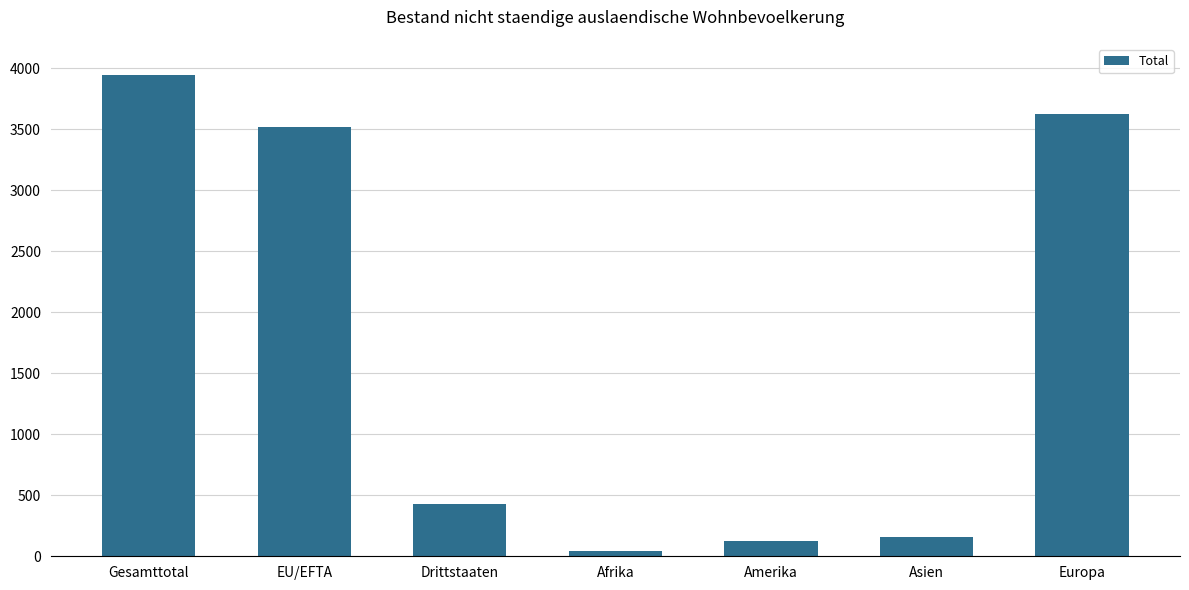

Count the number of categories in the chart.

7